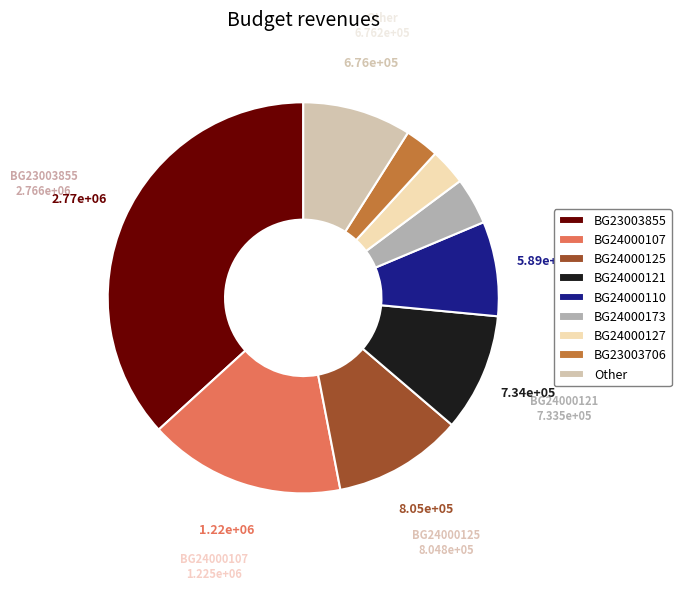

Between BG24000121 and BG24000110, which is larger?

BG24000121